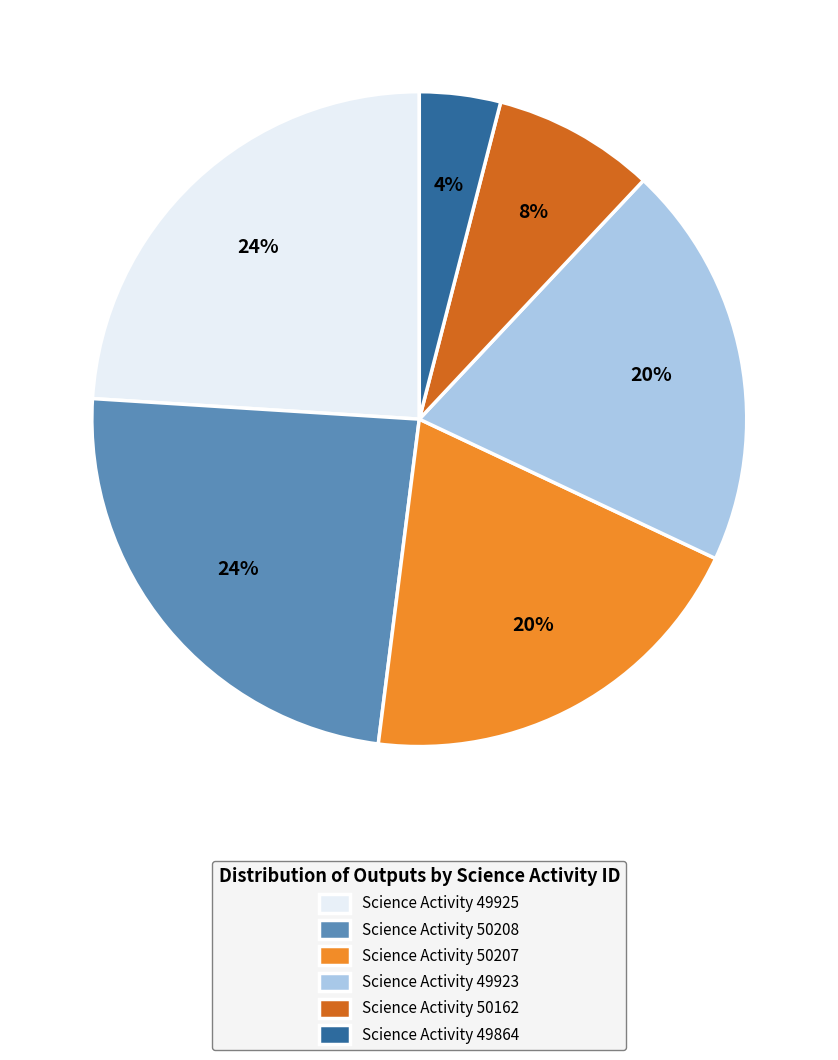

Is the sum of Science Activity 50162 and Science Activity 49925 greater than half?

No